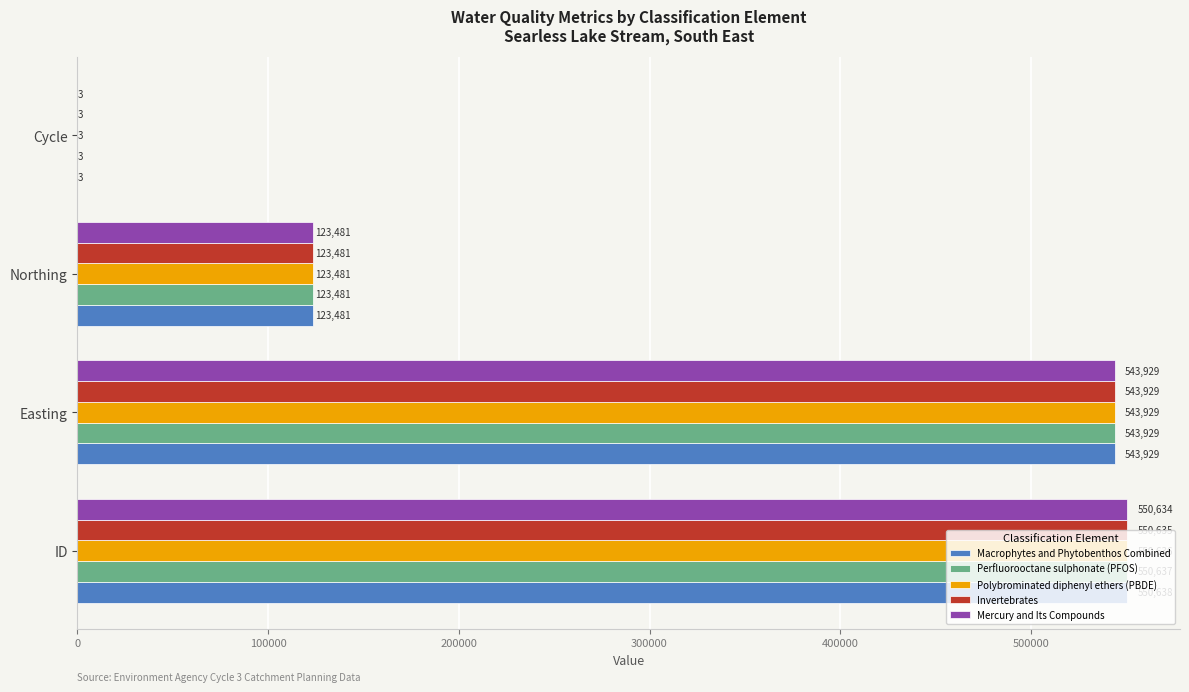

What is the sum of all Polybrominated diphenyl ethers (PBDE) values?

1218049